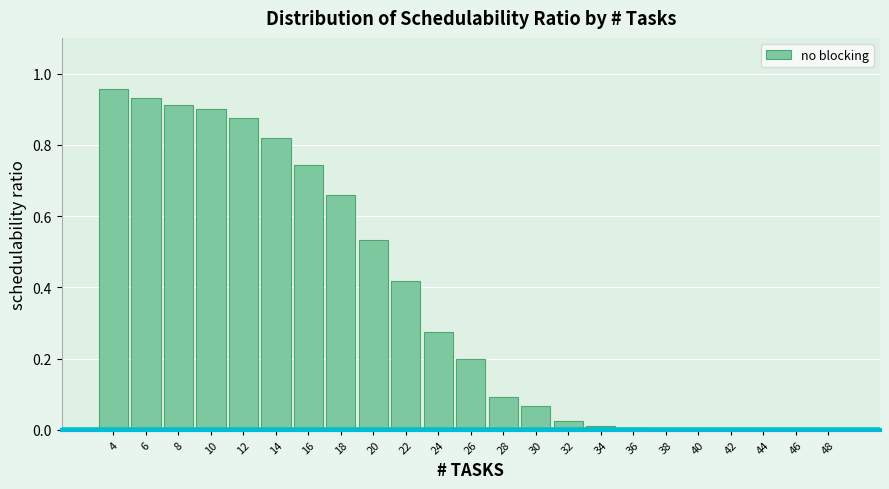

At which category does the chart reach its peak across all series?

4